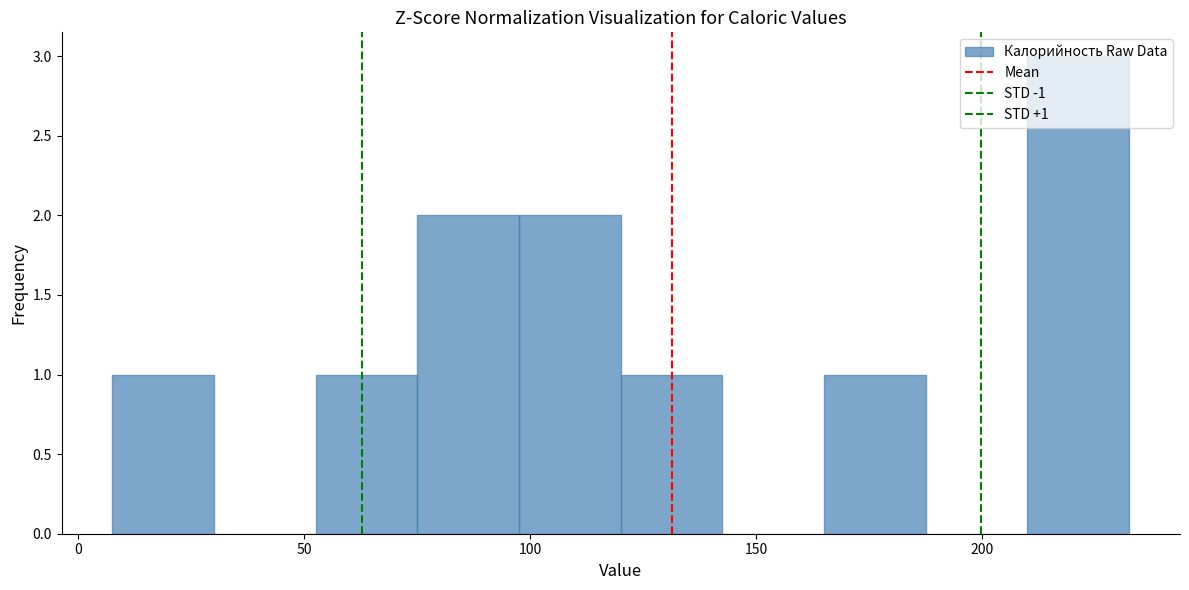

Over which range of the x-axis is the bar tallest?

210 to 235